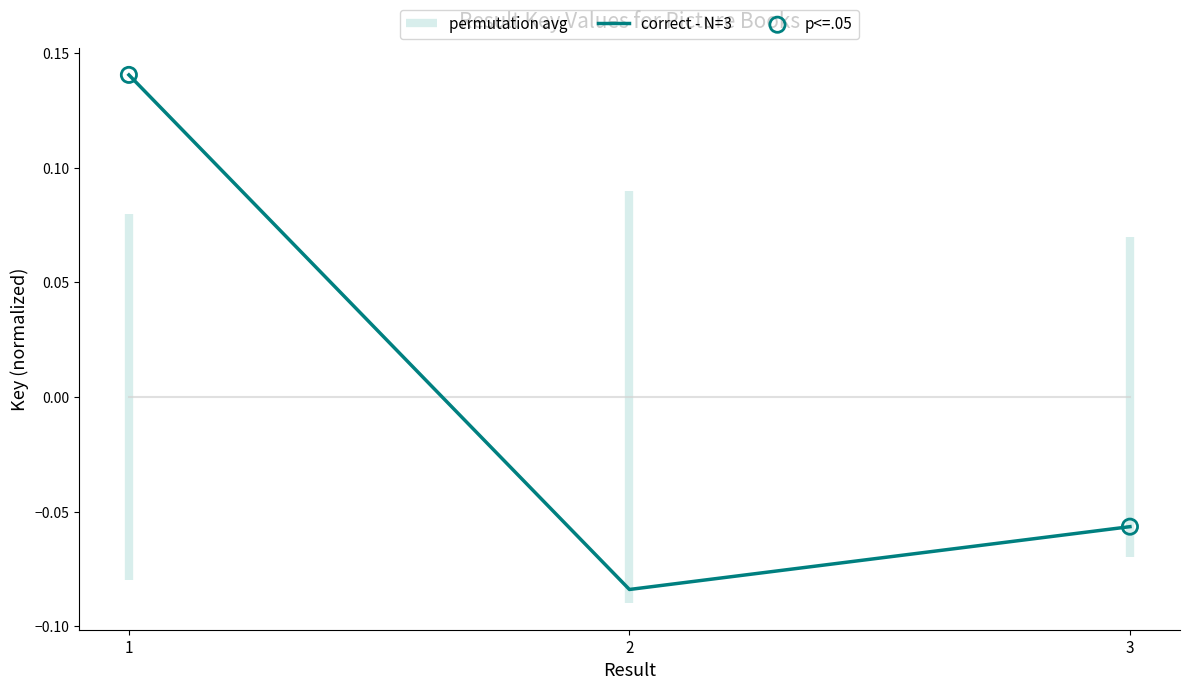

Which has a higher value, 1 or 2?

1